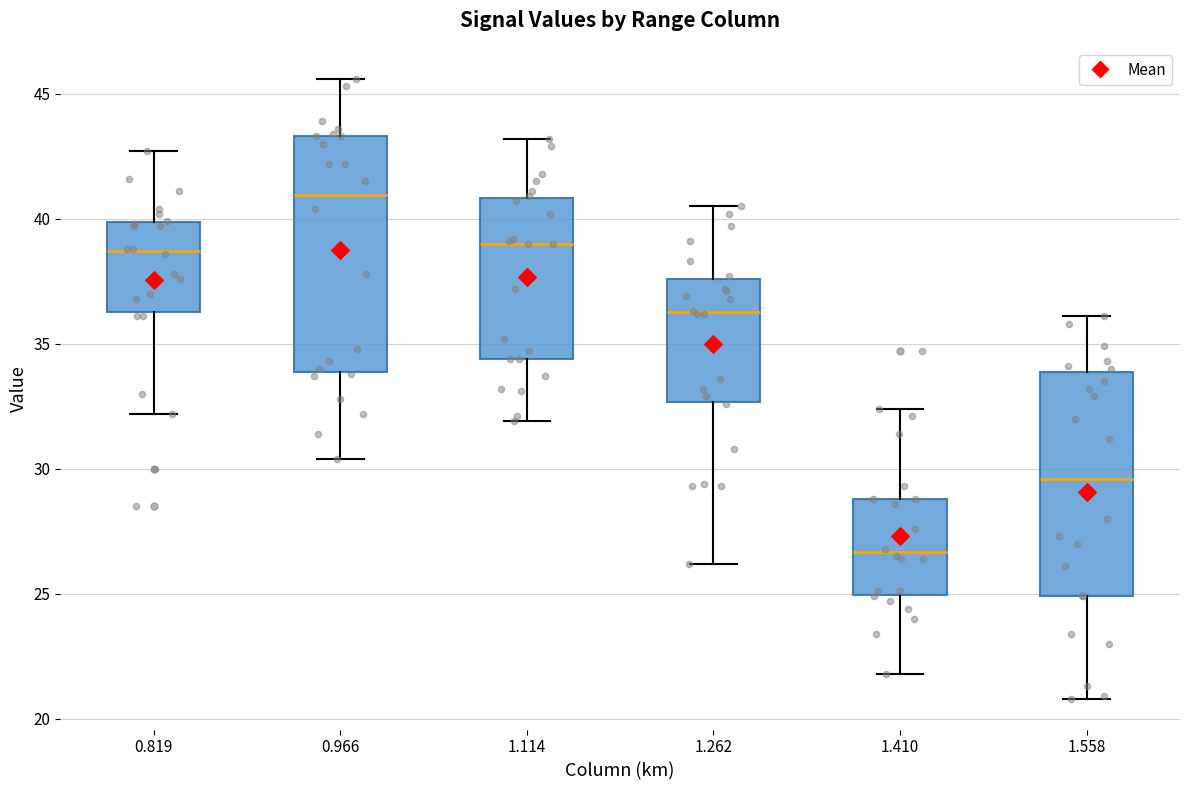

Reading left to right, read every box against the y-axis: the position of its median line, the range the box covers, and the ends of its whiskers. The values are not printed on the chart, so give them approximately, as read against the axis.

0.819: median 38.5, box 36.5 to 40.0, whiskers 32.0 to 42.5
0.966: median 41.0, box 34.0 to 43.5, whiskers 30.5 to 45.5
1.114: median 39.0, box 34.5 to 41.0, whiskers 32.0 to 43.0
1.262: median 36.5, box 32.5 to 37.5, whiskers 26.0 to 40.5
1.410: median 26.5, box 25.0 to 29.0, whiskers 22.0 to 32.5
1.558: median 29.5, box 25.0 to 34.0, whiskers 21.0 to 36.0